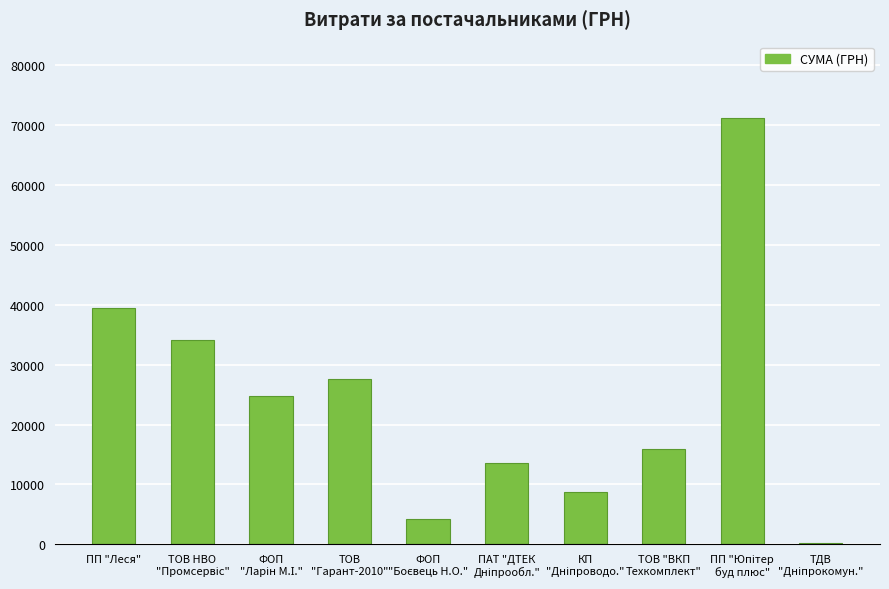

The chart shows a value of 26765.8 at ПП "Леся". True or false?

False